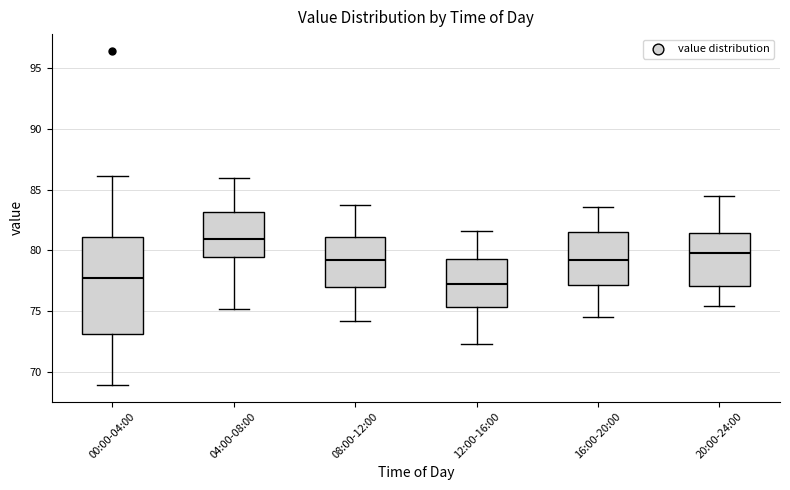

Reading left to right, transcribe this box plot: for each box, give where its median line is, the range the box spans, and where its two whiskers end, as read against the y-axis. The values are not printed on the chart, so give them approximately, as read against the axis.

00:00-04:00: median 77.5, box 73.0 to 81.0, whiskers 69.0 to 86.0
04:00-08:00: median 81.0, box 79.5 to 83.0, whiskers 75.0 to 86.0
08:00-12:00: median 79.0, box 77.0 to 81.0, whiskers 74.0 to 83.5
12:00-16:00: median 77.0, box 75.5 to 79.5, whiskers 72.5 to 81.5
16:00-20:00: median 79.0, box 77.0 to 81.5, whiskers 74.5 to 83.5
20:00-24:00: median 80.0, box 77.0 to 81.5, whiskers 75.5 to 84.5